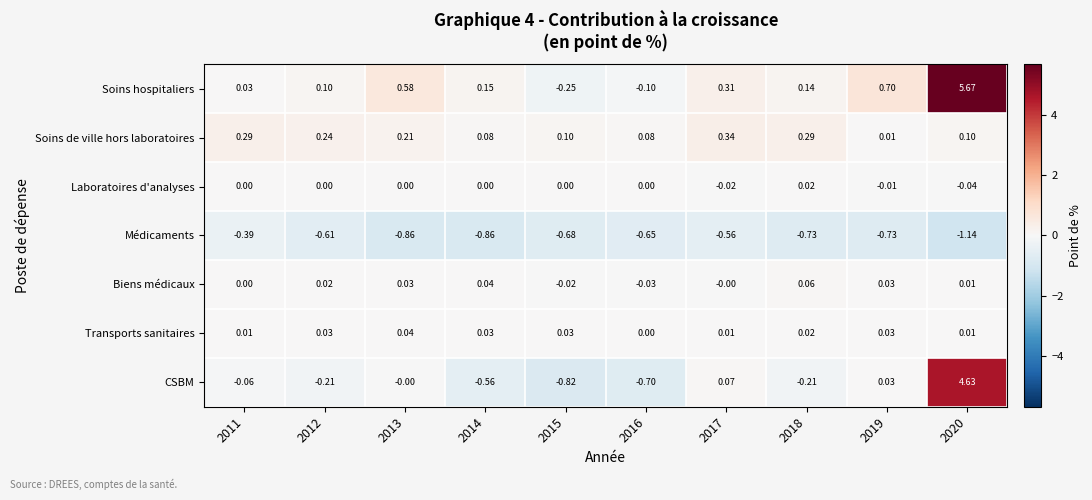

At which category is the sum across all series the highest?

2020